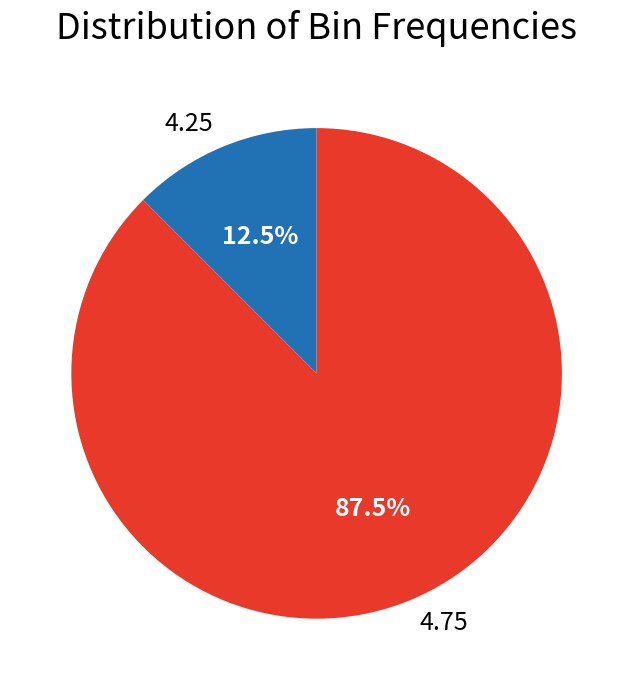

Rank the categories by value from highest to lowest.

4.75, 4.25